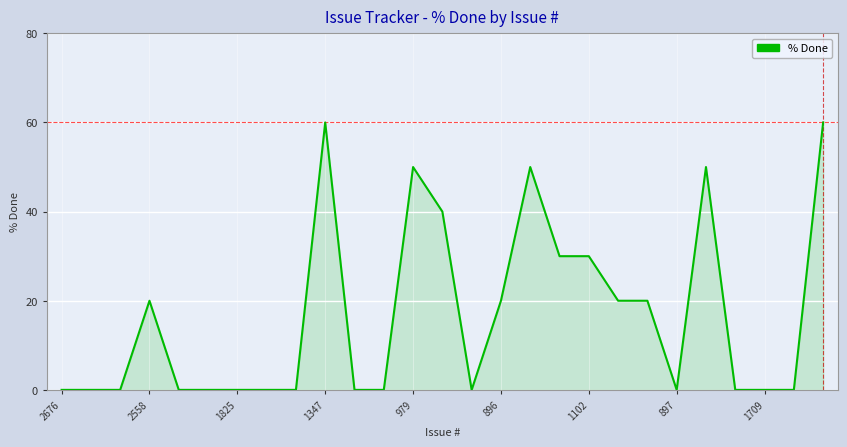

How many distinct data groups are displayed?

1